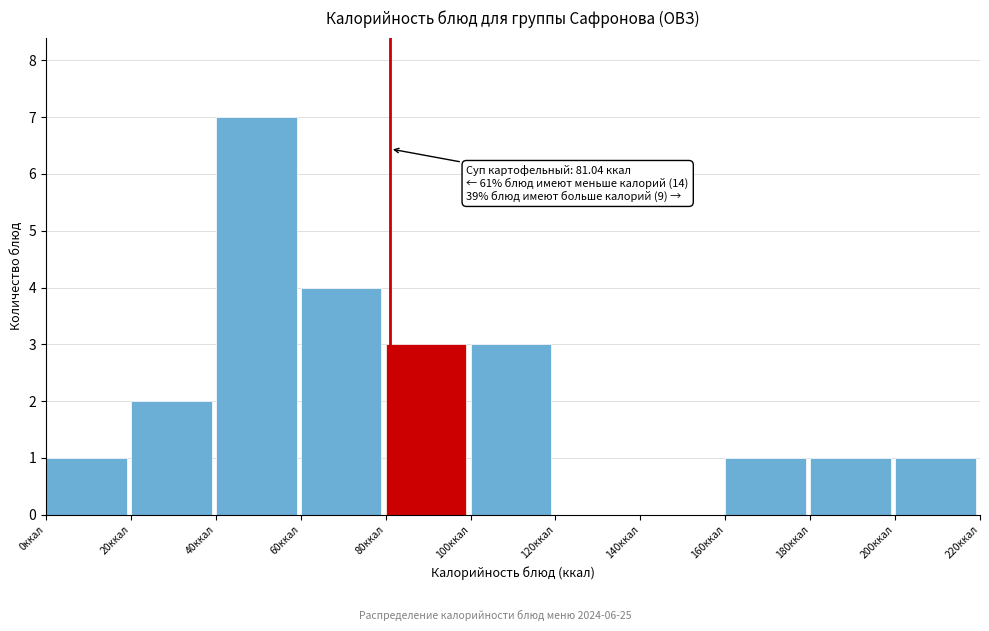

Over which range of the x-axis is the bar tallest?

40 to 60